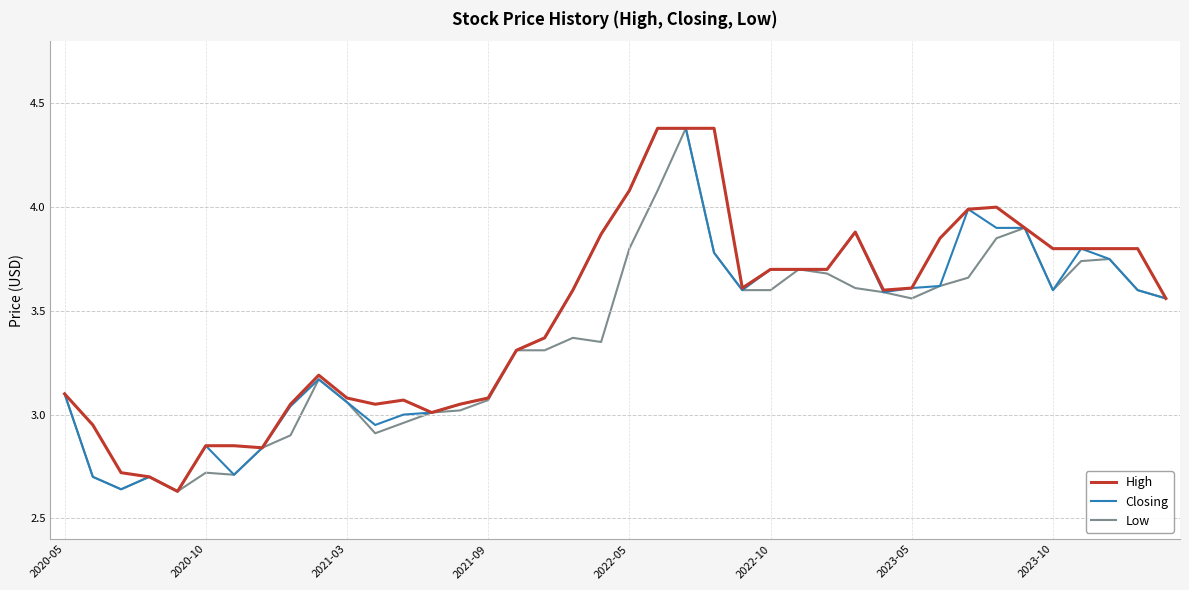

What is the maximum value for Low?

4.4